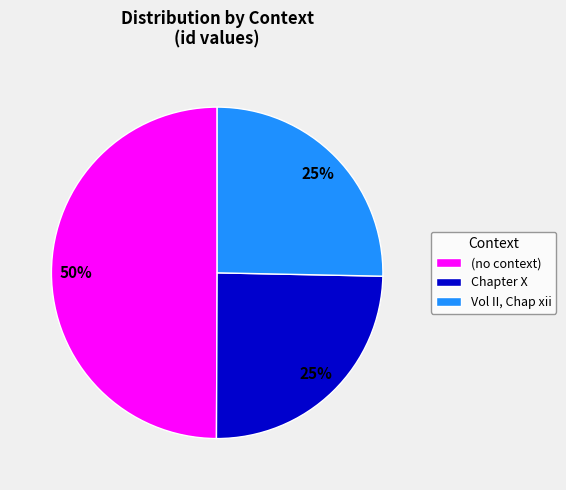

Does Chapter X represent more than half of the total?

No